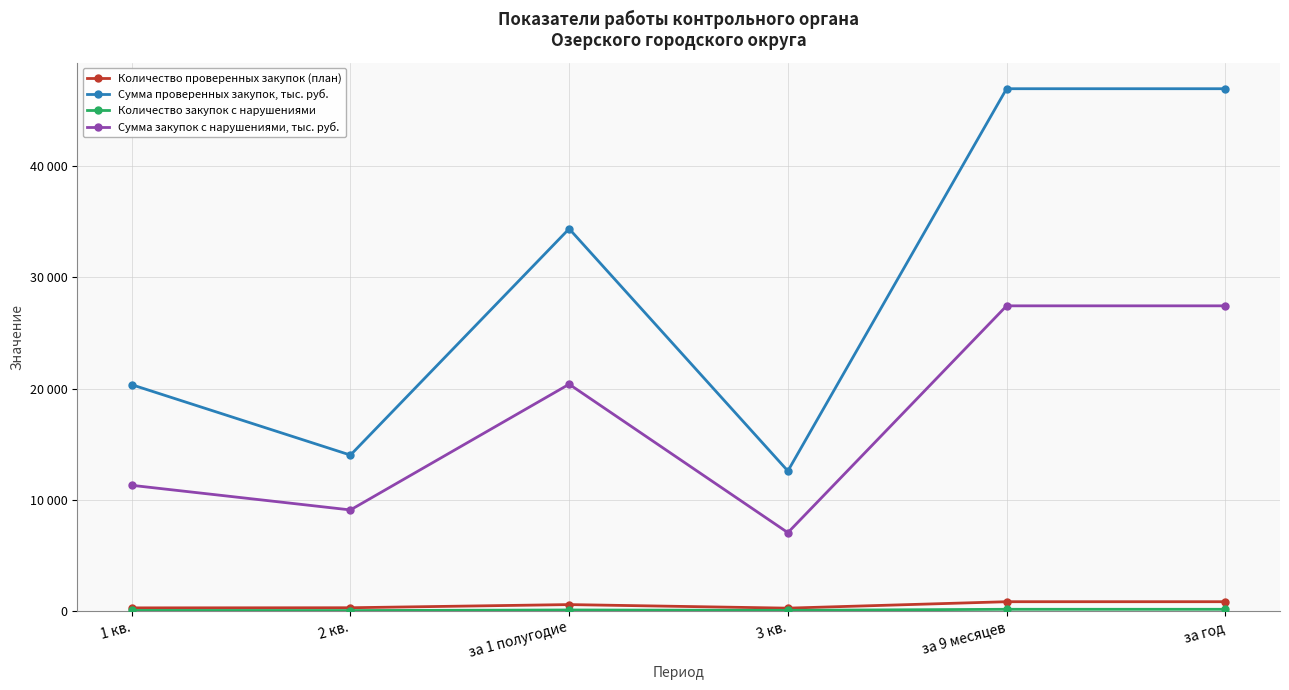

What position from the right is за 9 месяцев?

2